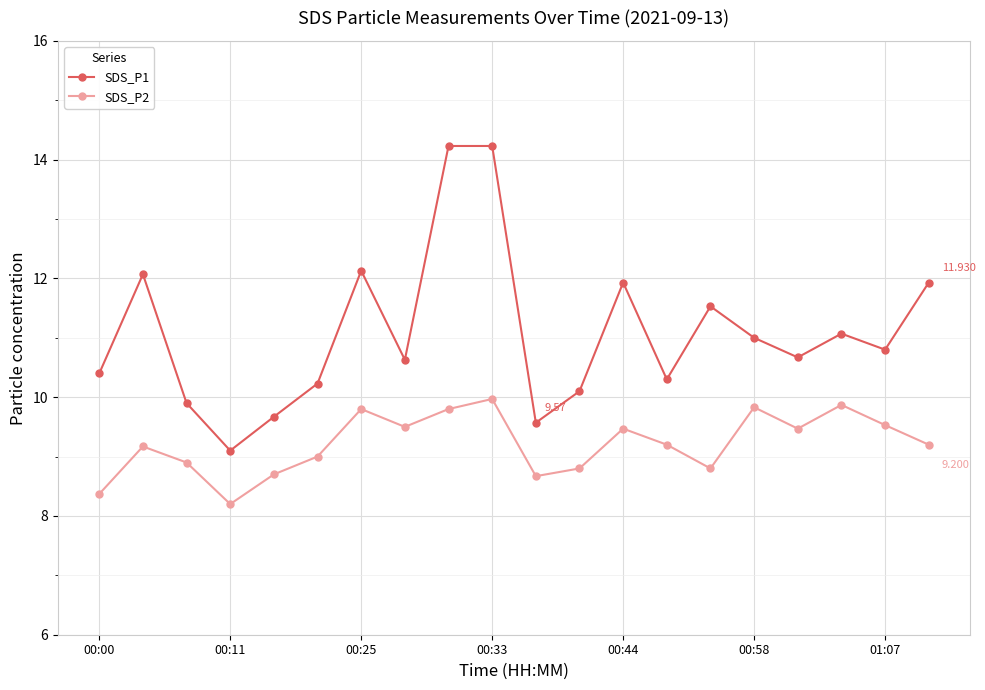

What is the sum of all SDS_P1 values?

221.5